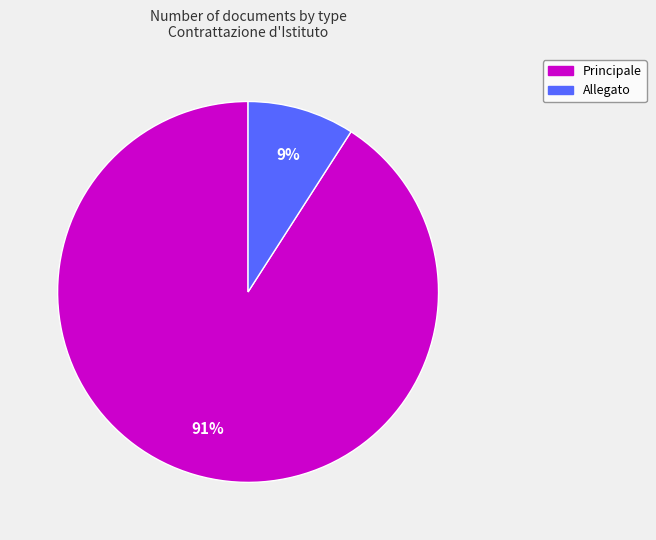

The Allegato slice represents 1% of the pie. True or false?

False